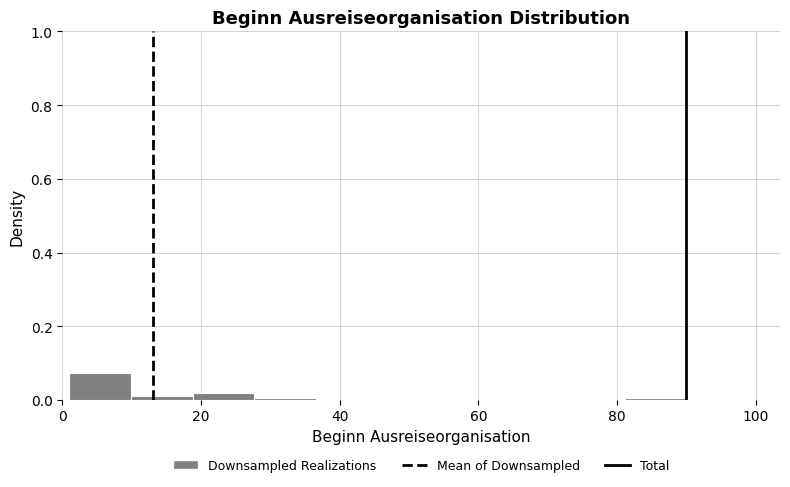

How tall is the bar that spans 2 to 10 on the x-axis? Neither the bar edges nor the heights are printed on the chart, so give them approximately, as read against the axes.

0.08